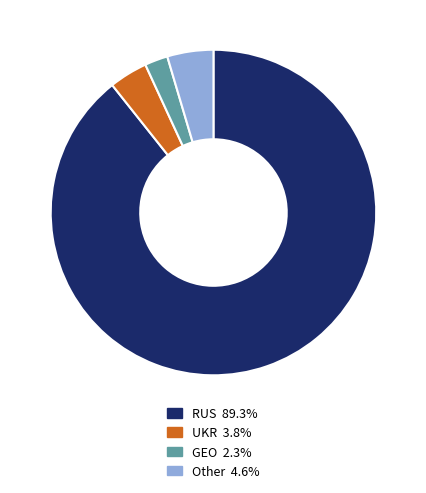

Does UKR account for over 50% of the chart?

No